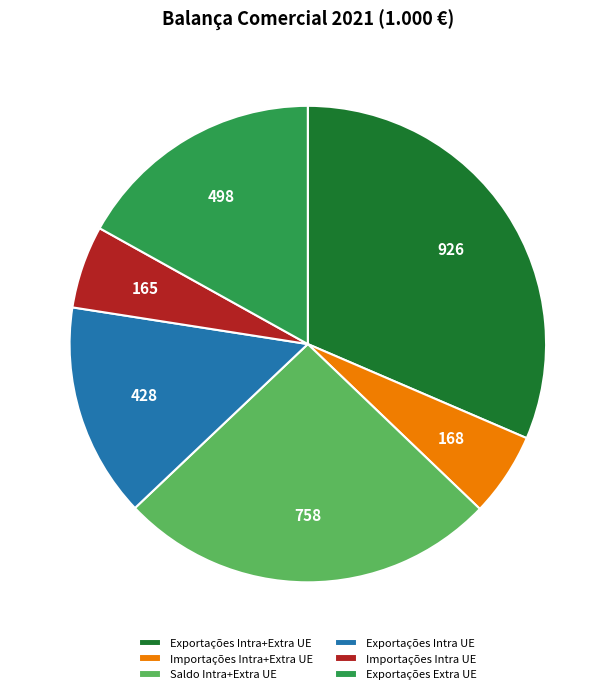

How many slices are in this pie chart?

6